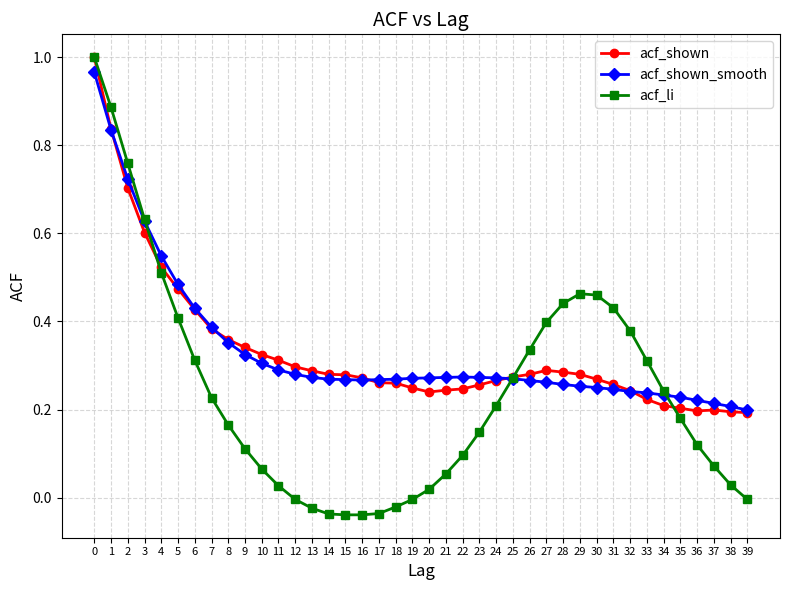

How many lines are shown in the chart?

3